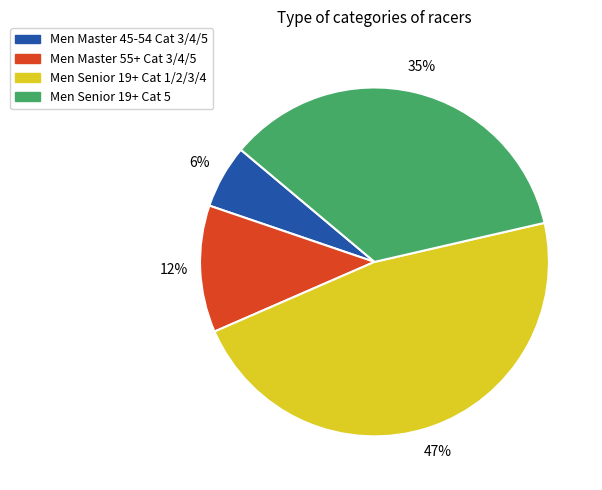

Rank the categories by value from lowest to highest.

Men Master 45-54 Cat 3/4/5, Men Master 55+ Cat 3/4/5, Men Senior 19+ Cat 5, Men Senior 19+ Cat 1/2/3/4